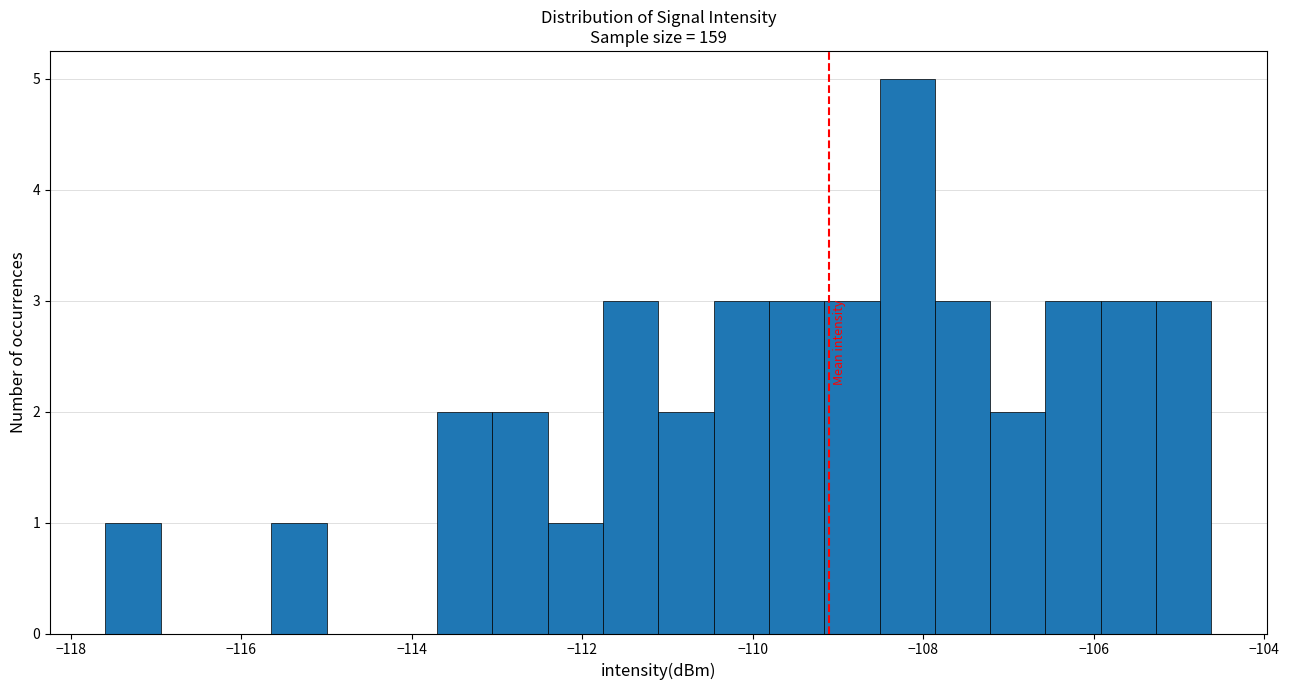

Around what value on the x-axis is the tallest bar? Give the approximate position of its centre, as read against the axis.

-108.2